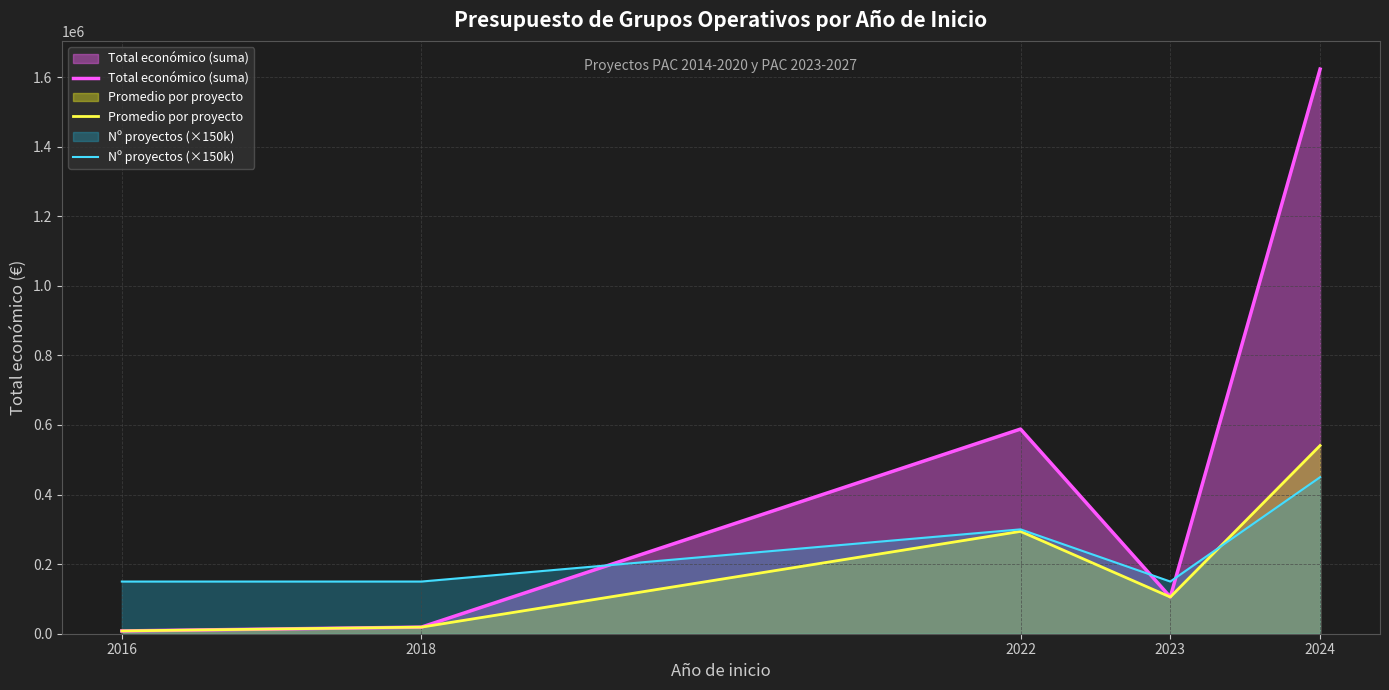

True or false: Promedio por proyecto and Total económico (suma) cross at least once.

False